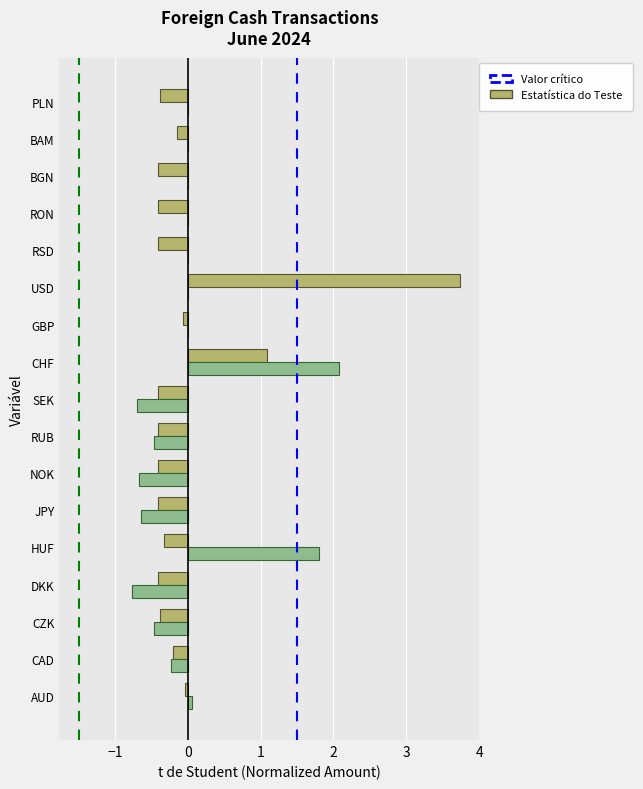

What is the total value across all series at PLN?

-0.4